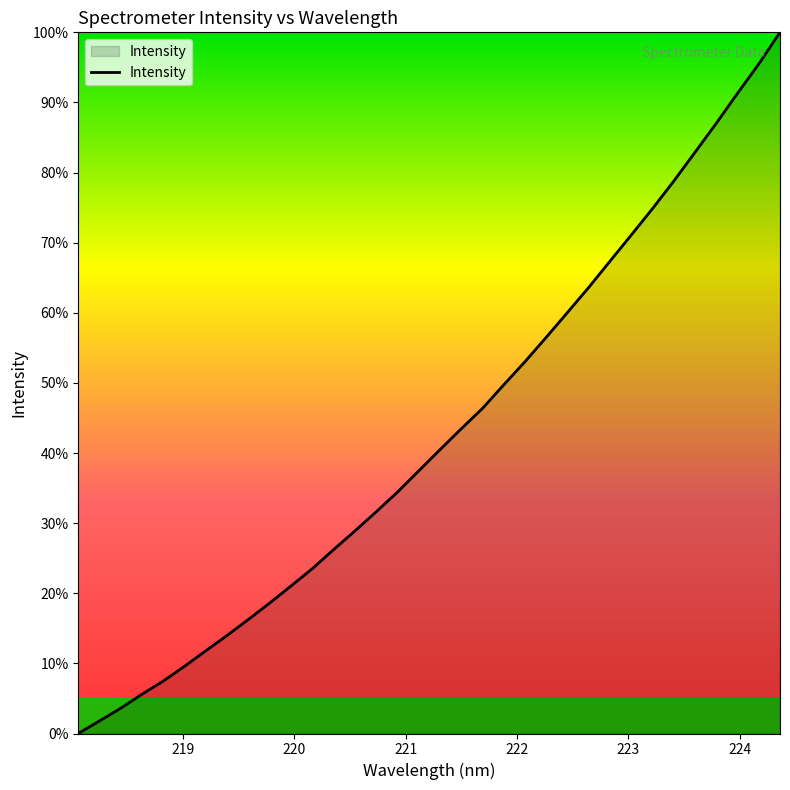

What is the maximum value shown in the chart?

100.0